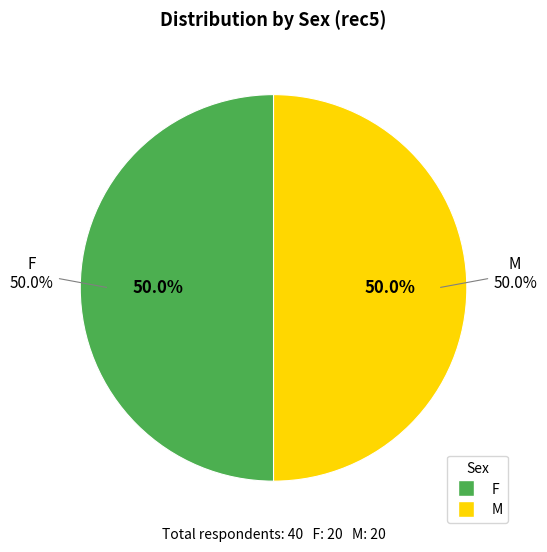

Which slice is the largest?

F